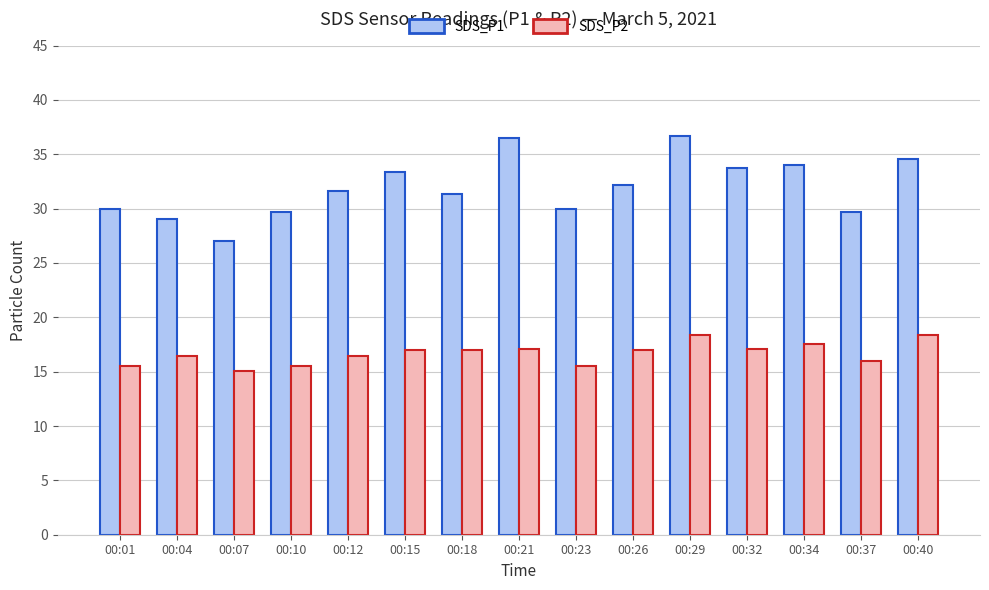

What is the sum of all SDS_P2 values?

249.8